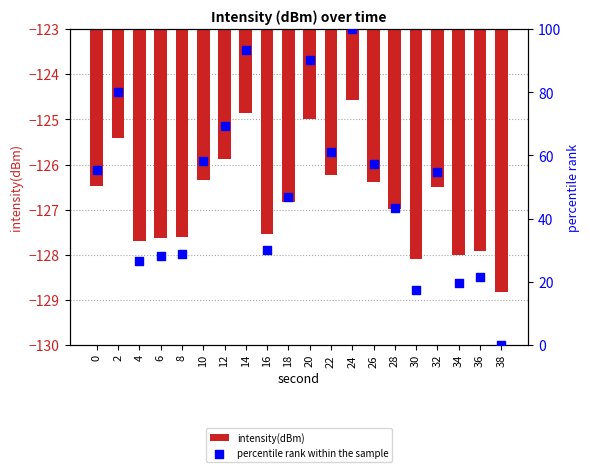

At which category is the sum across all series the highest?

24